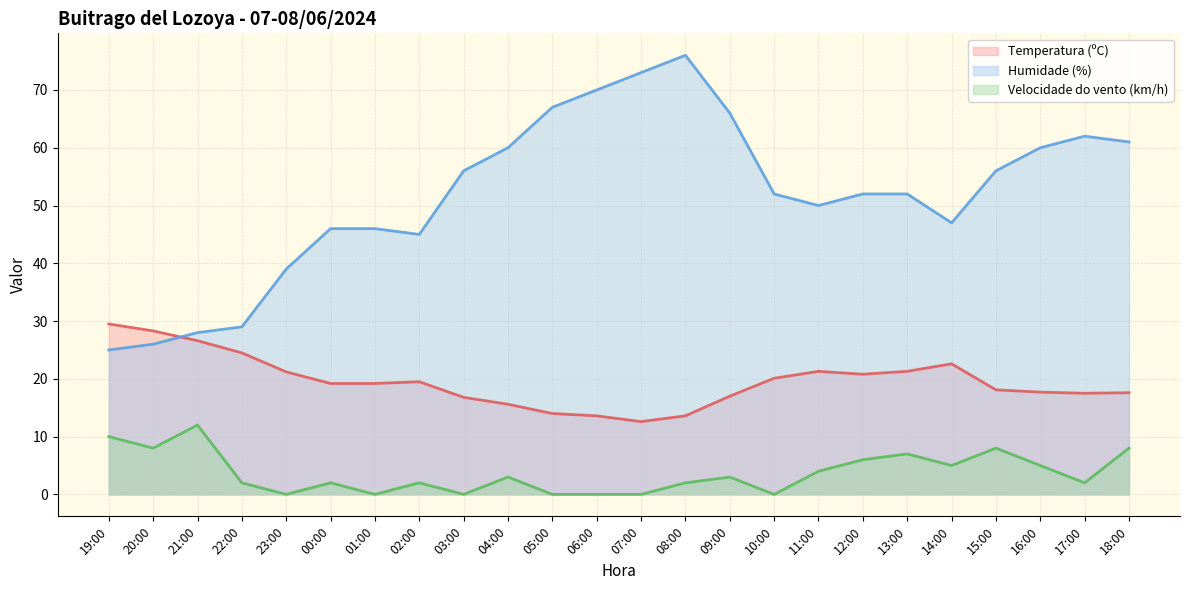

What is the label of the 9th point from the right?

10:00